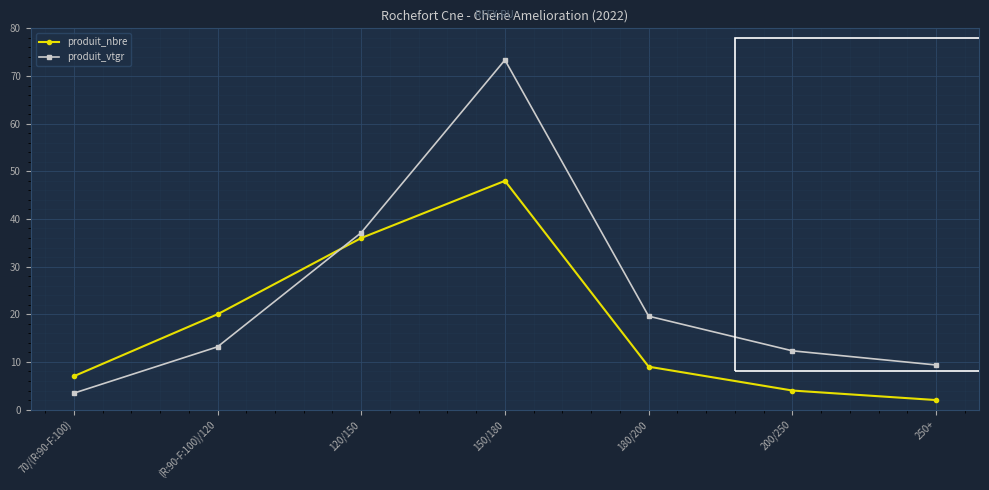

What is the label of the 1st point from the right?

250+